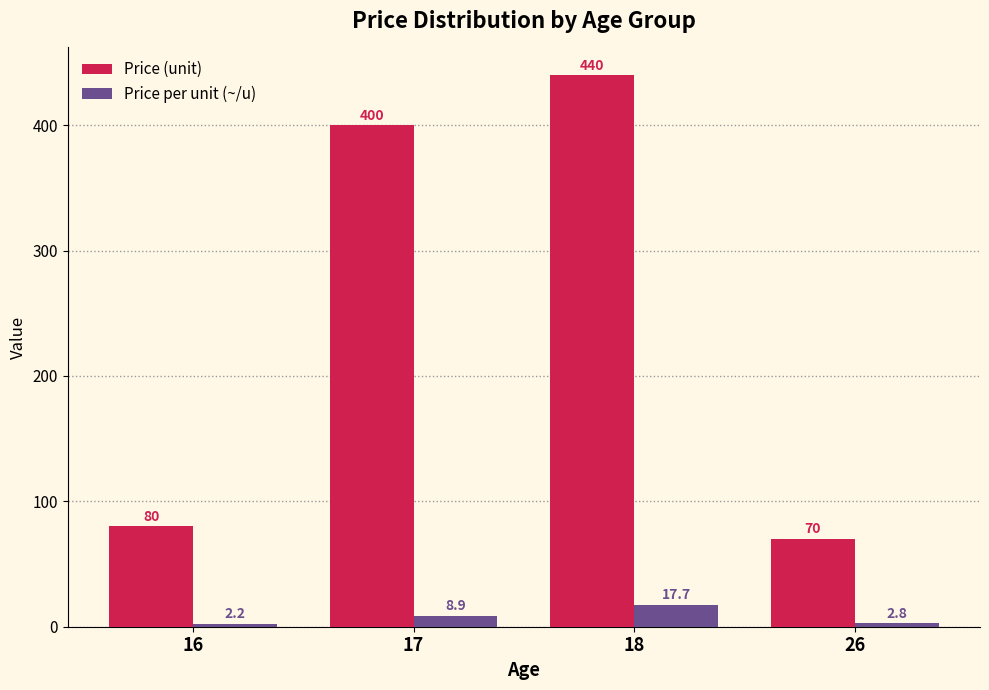

What is the maximum value shown in the chart?

440.0